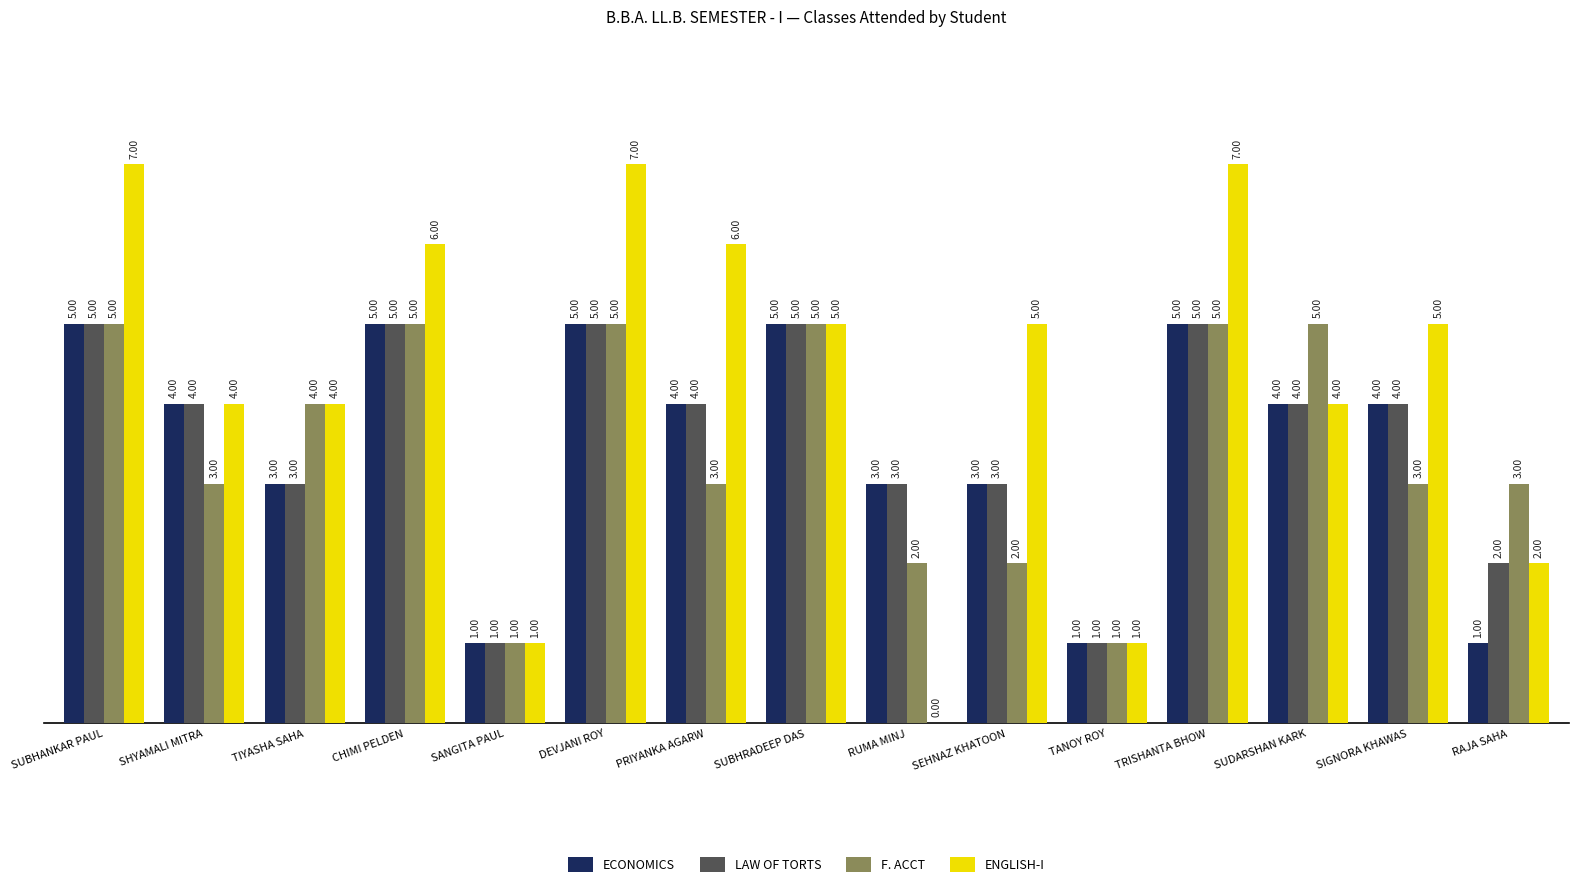

Which series has the largest total across all categories?

ENGLISH-I